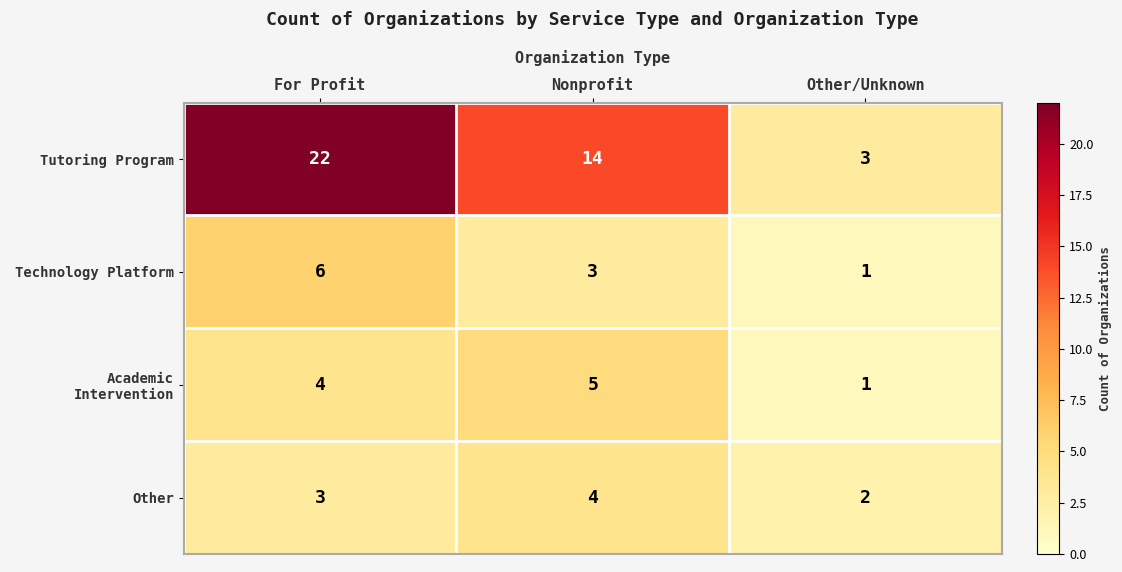

Rank the series by their maximum value, from lowest to highest.

Other, Academic Intervention, Technology Platform, Tutoring Program